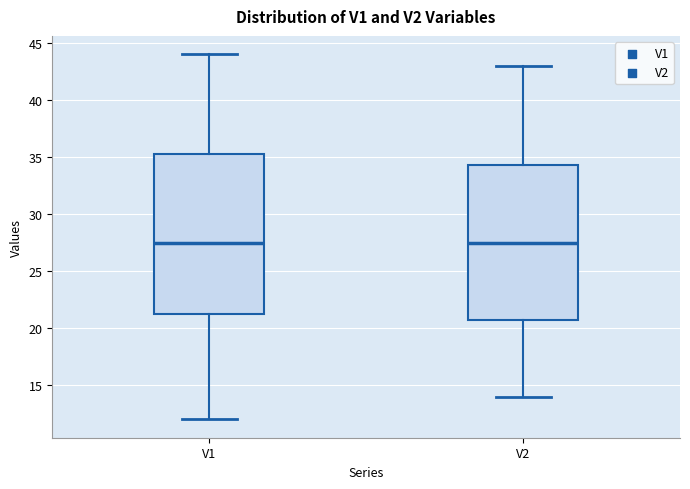

Where does the upper whisker of the box for V2 end on the y-axis? The values are not printed on the chart, so give them approximately, as read against the axis.

43.0